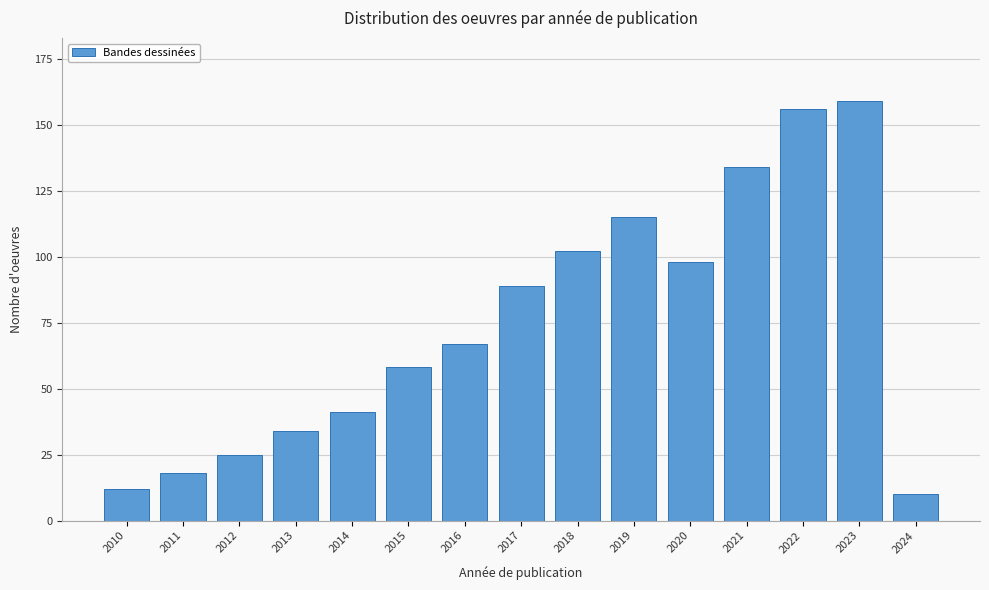

Reading left to right, what are all the values shown in this chart?

12	18	25	34	41	58	67	89	102	115	98	134	156	159	10